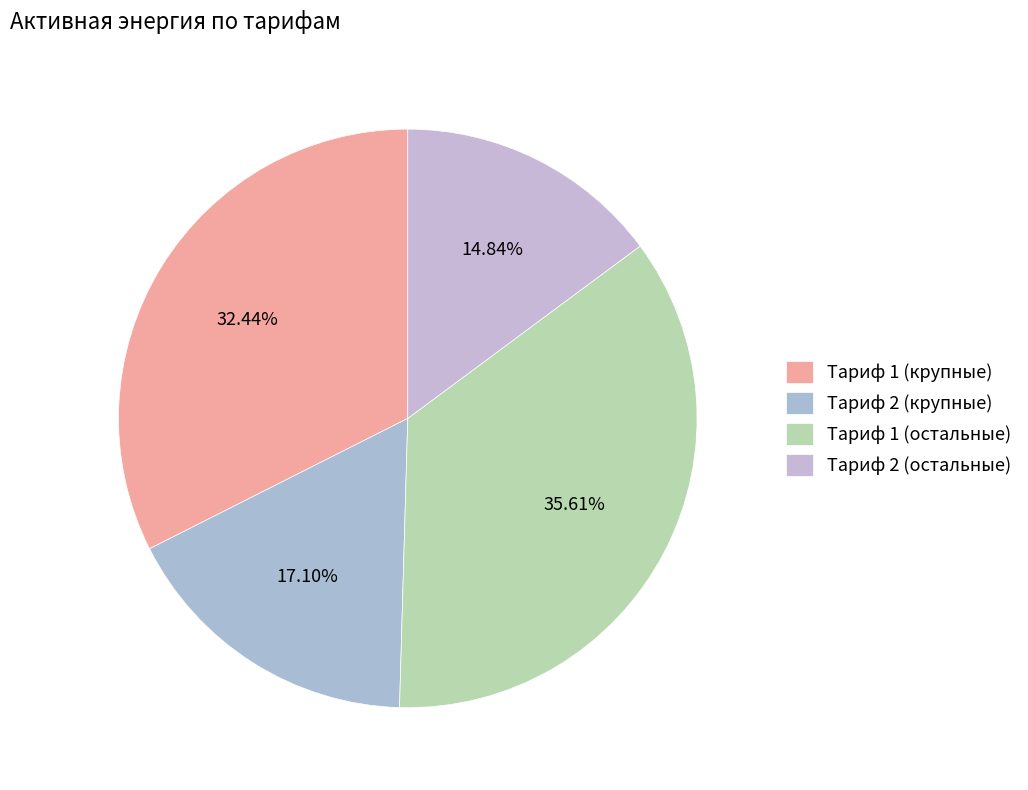

How many slices are in this pie chart?

4